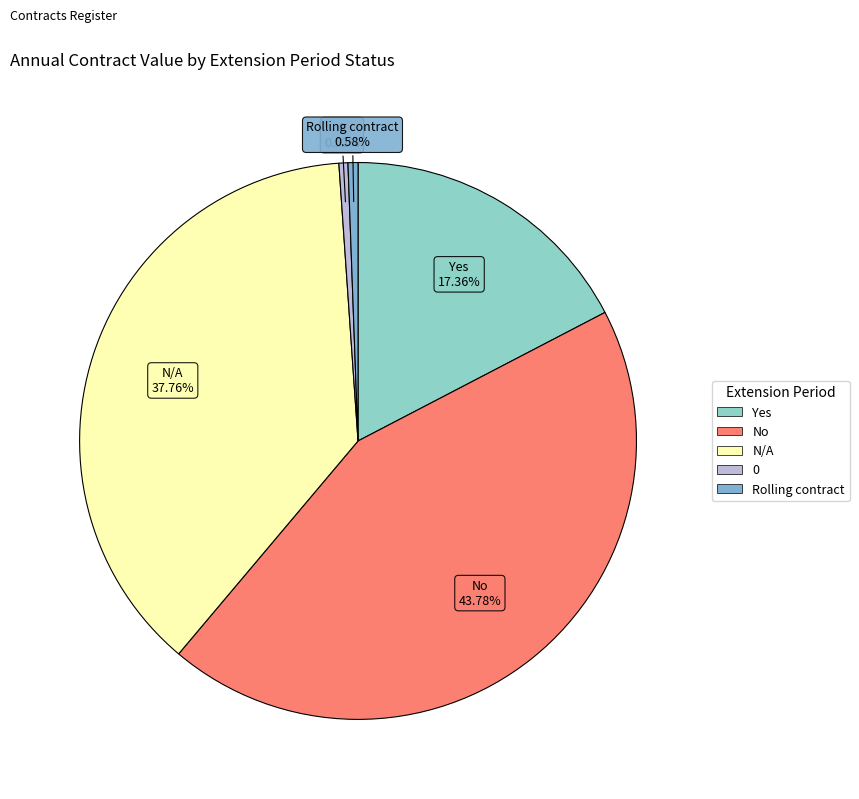

How much of the chart is everything except Rolling contract?

99.4%